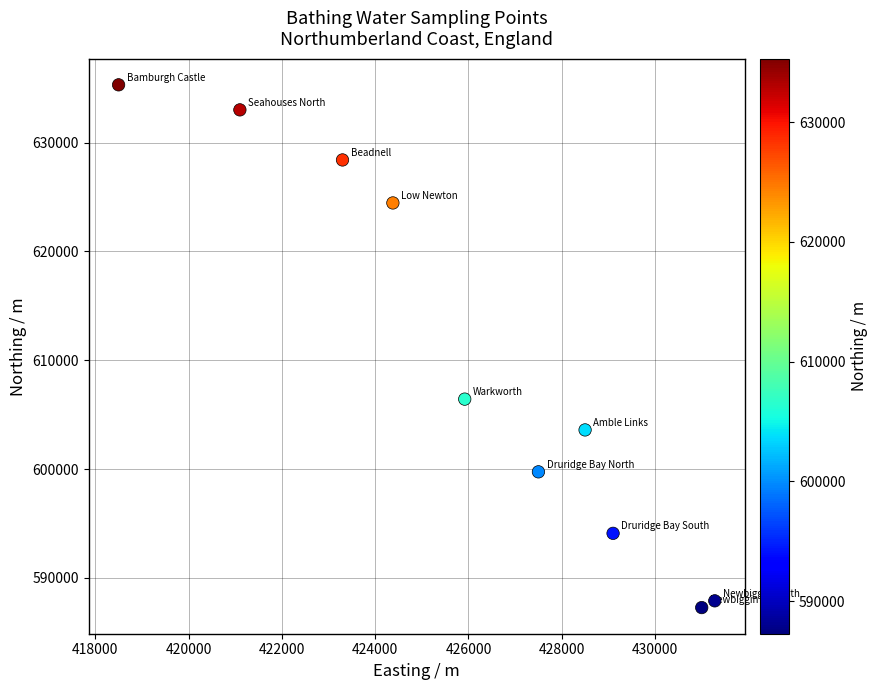

What is the average X value?

426058